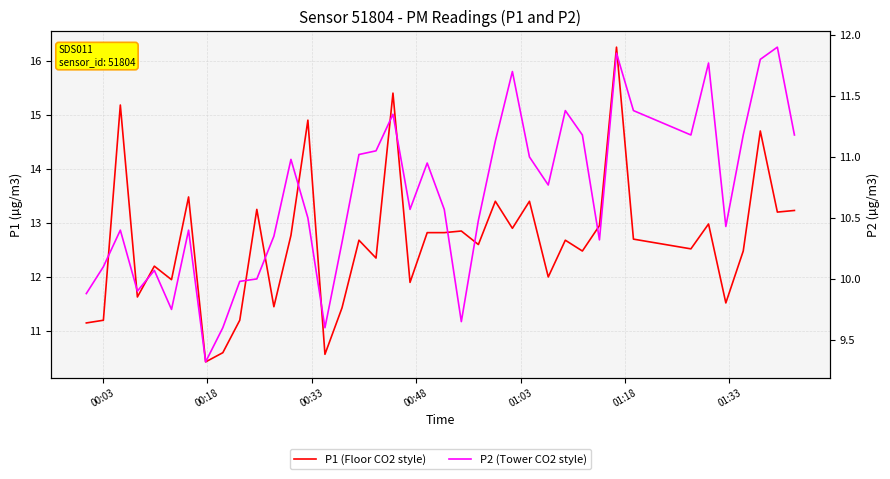

What is the highest value of the P2 (Tower CO2 style) series?

11.9